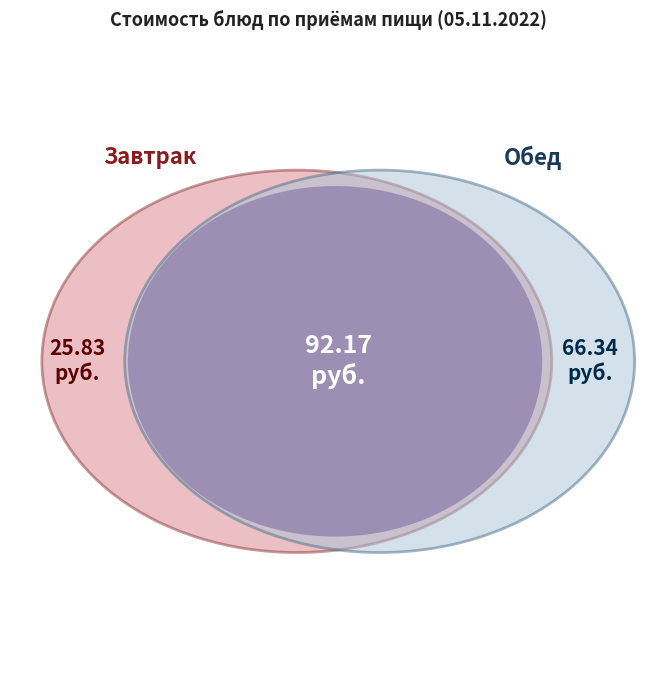

Is there any slice that represents more than half of the pie?

No